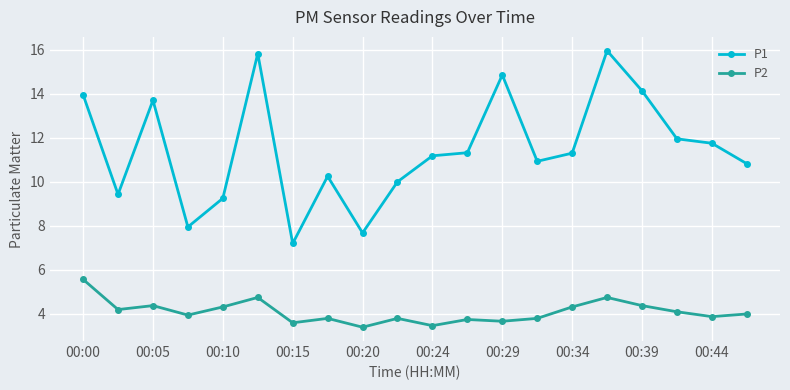

Which series has the largest range (max minus min)?

P1